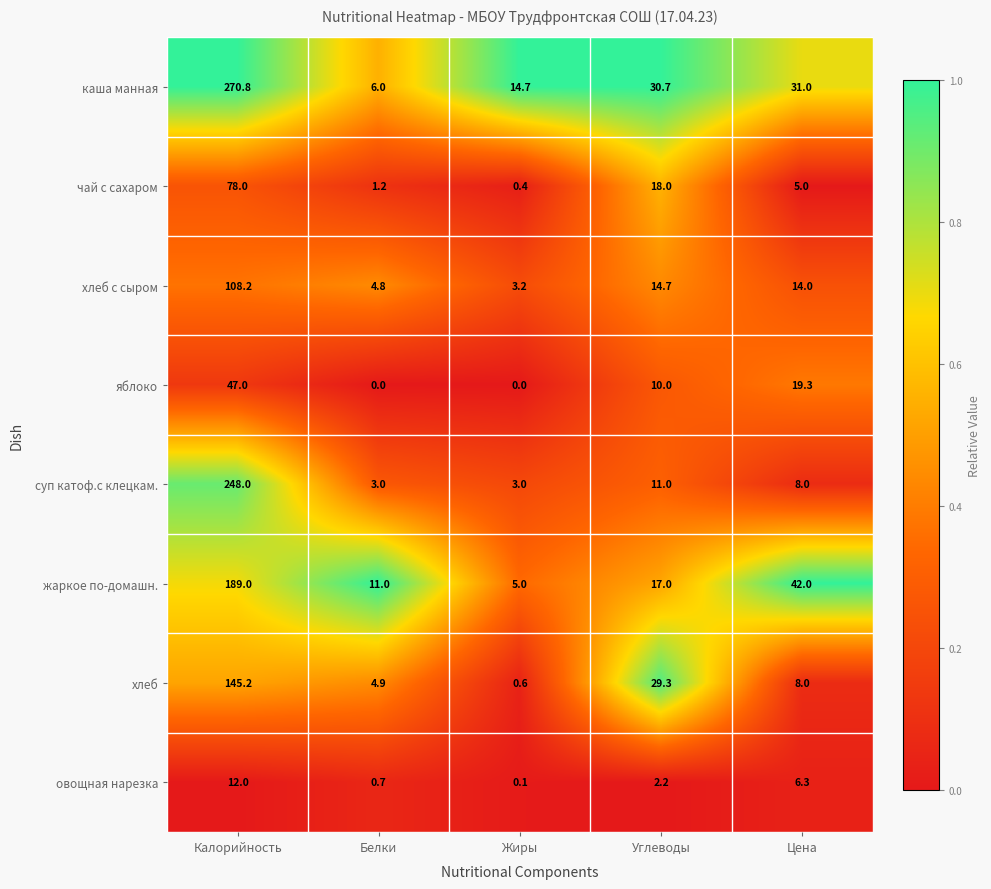

What is the greatest value displayed?

270.8